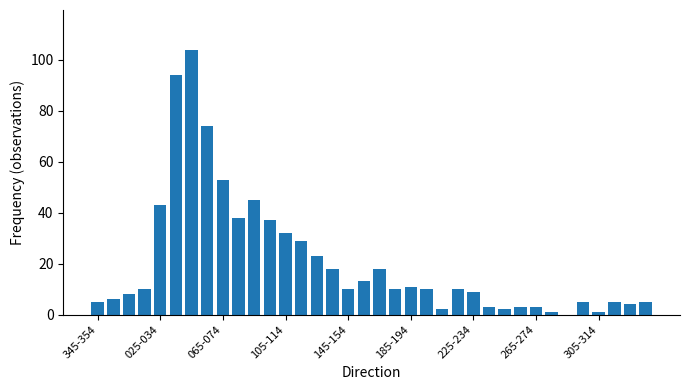

What is the sum of all values?

744